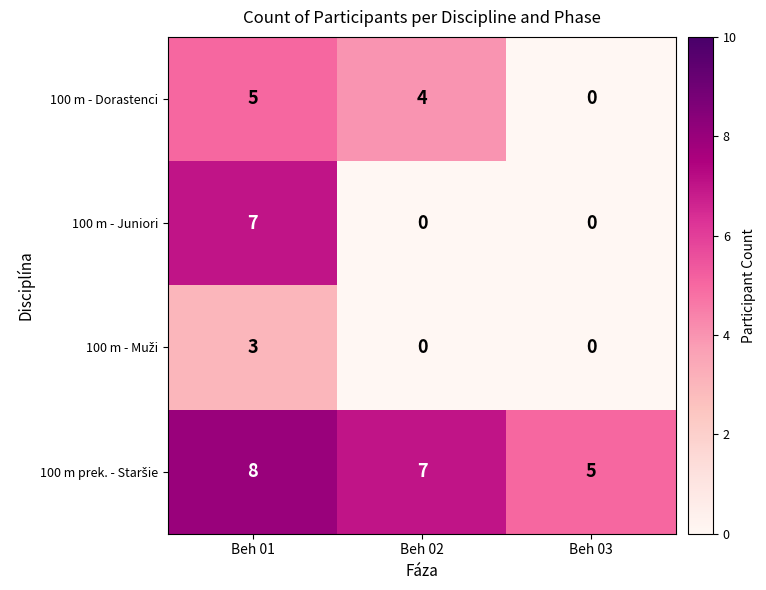

True or false: 100 m - Juniori has a value of 7 at Beh 01.

True